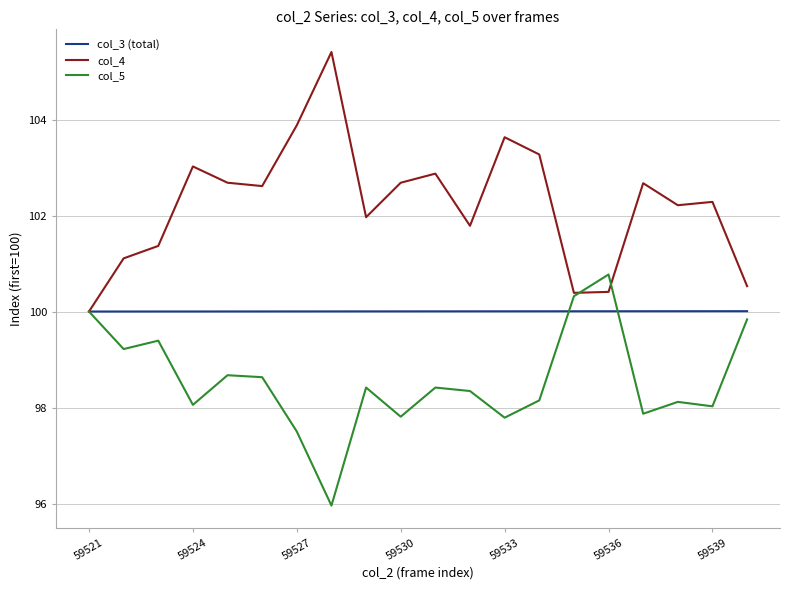

What is the minimum value for col_4?

100.0